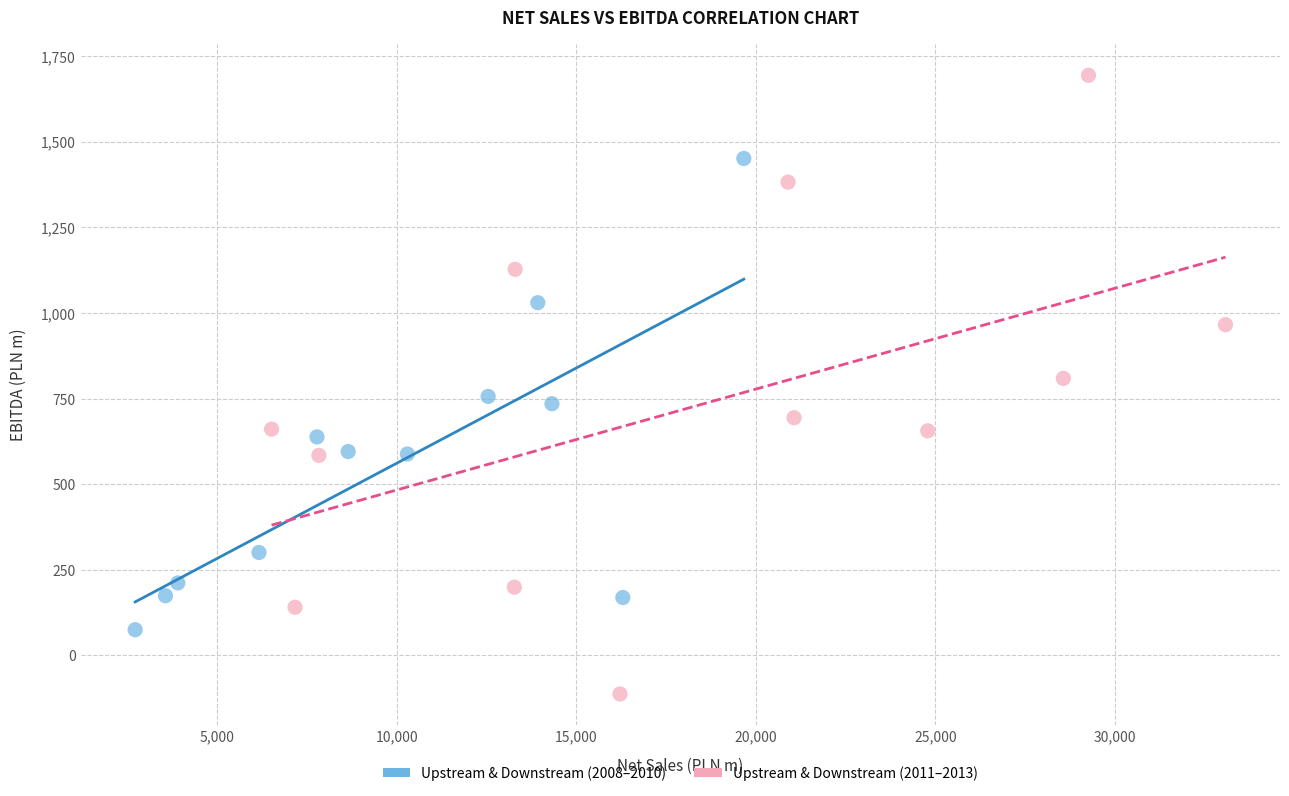

Which series contains the highest Y value?

Upstream & Downstream (2011–2013)